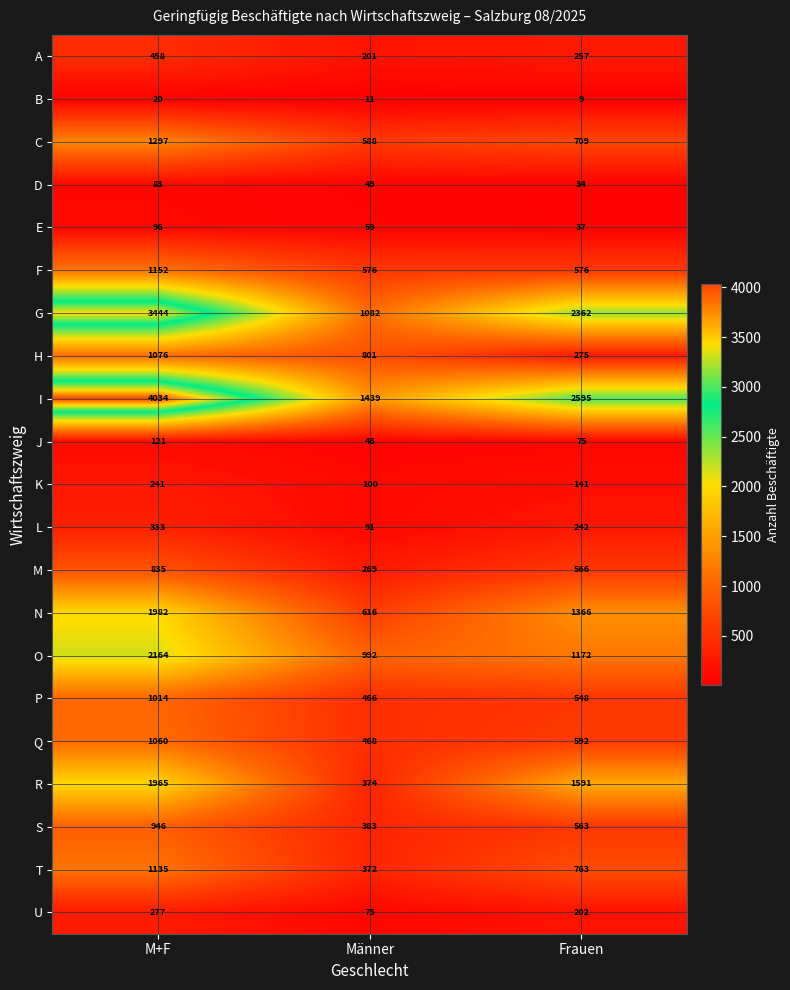

At which label is R closest to 1169?

Frauen